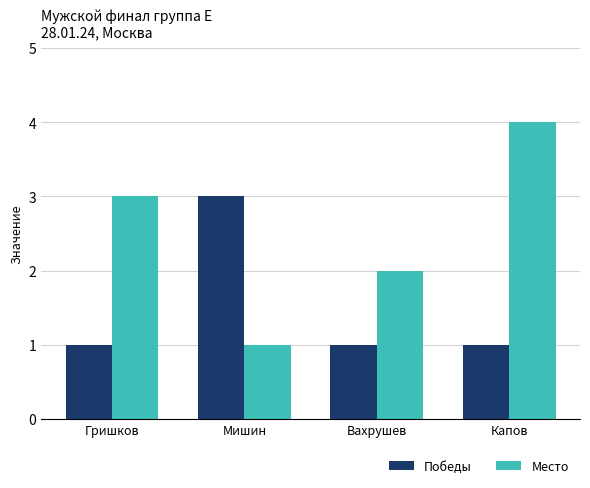

What is the average value of the Победы series?

2